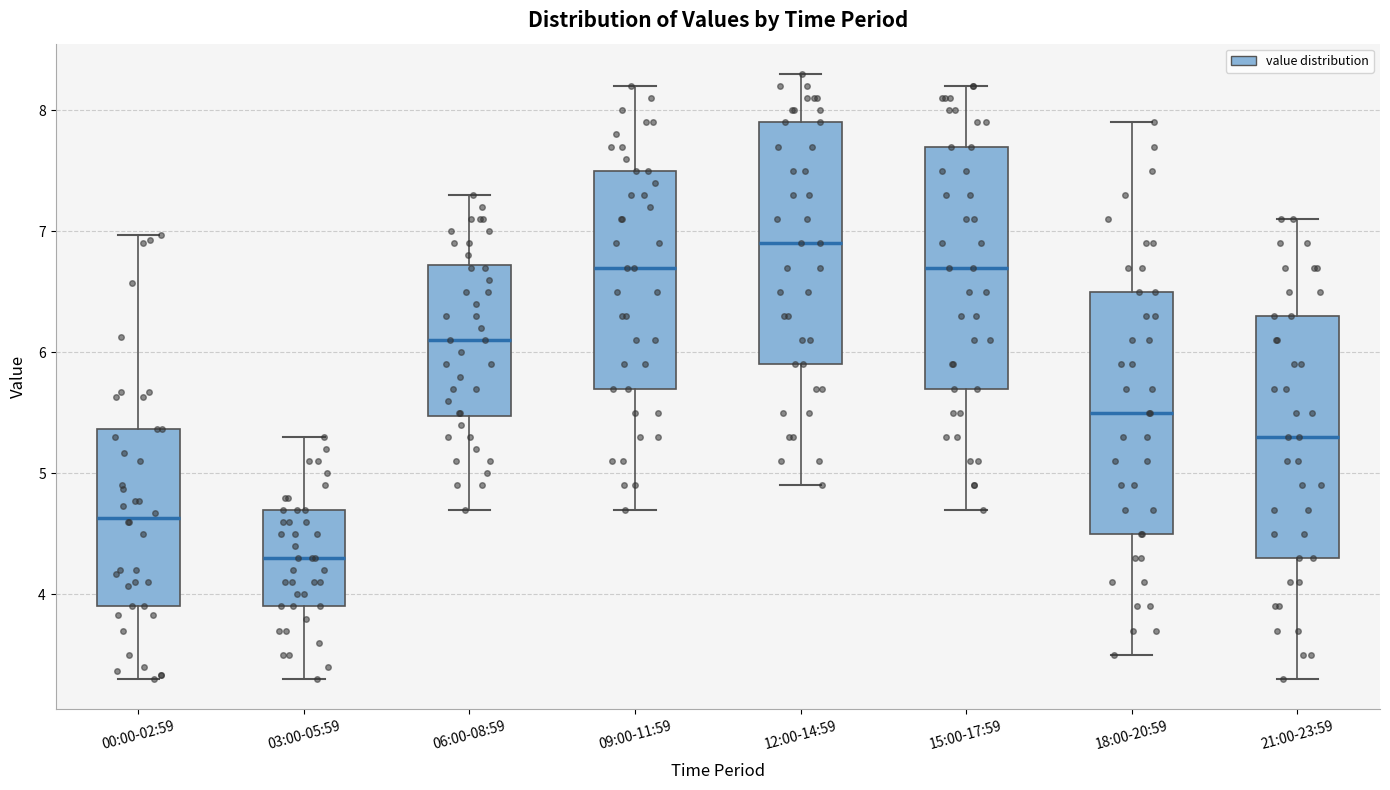

Reading left to right, read every box against the y-axis: the position of its median line, the range the box covers, and the ends of its whiskers. The values are not printed on the chart, so give them approximately, as read against the axis.

00:00-02:59: median 4.6, box 3.9 to 5.4, whiskers 3.3 to 7.0
03:00-05:59: median 4.3, box 3.9 to 4.7, whiskers 3.3 to 5.3
06:00-08:59: median 6.1, box 5.5 to 6.7, whiskers 4.7 to 7.3
09:00-11:59: median 6.7, box 5.7 to 7.5, whiskers 4.7 to 8.2
12:00-14:59: median 6.9, box 5.9 to 7.9, whiskers 4.9 to 8.3
15:00-17:59: median 6.7, box 5.7 to 7.7, whiskers 4.7 to 8.2
18:00-20:59: median 5.5, box 4.5 to 6.5, whiskers 3.5 to 7.9
21:00-23:59: median 5.3, box 4.3 to 6.3, whiskers 3.3 to 7.1